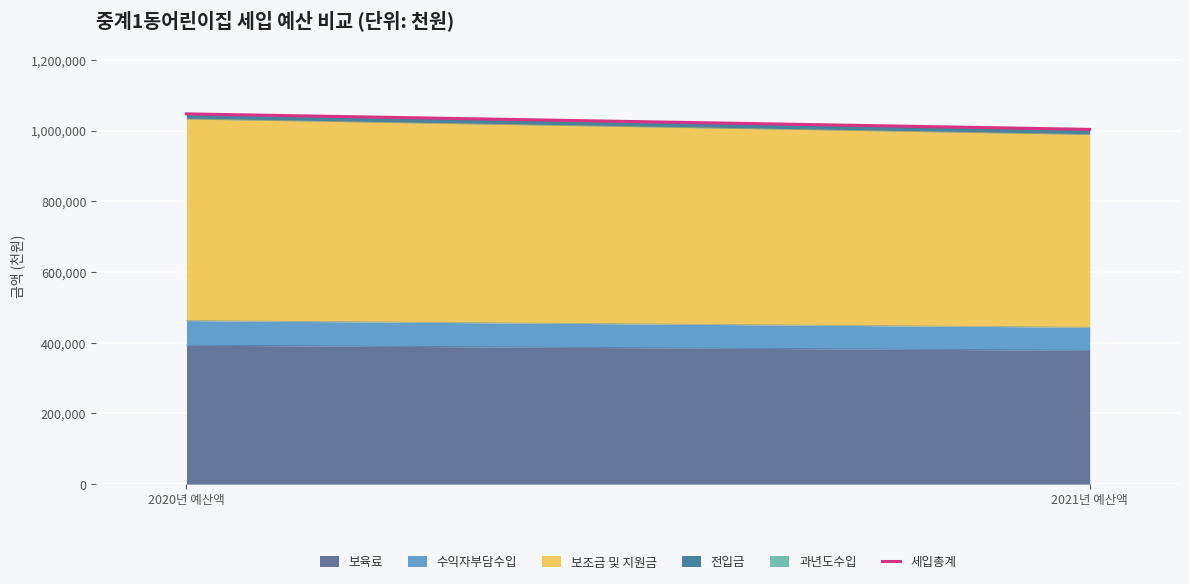

How many data points are less than 1047461?

1